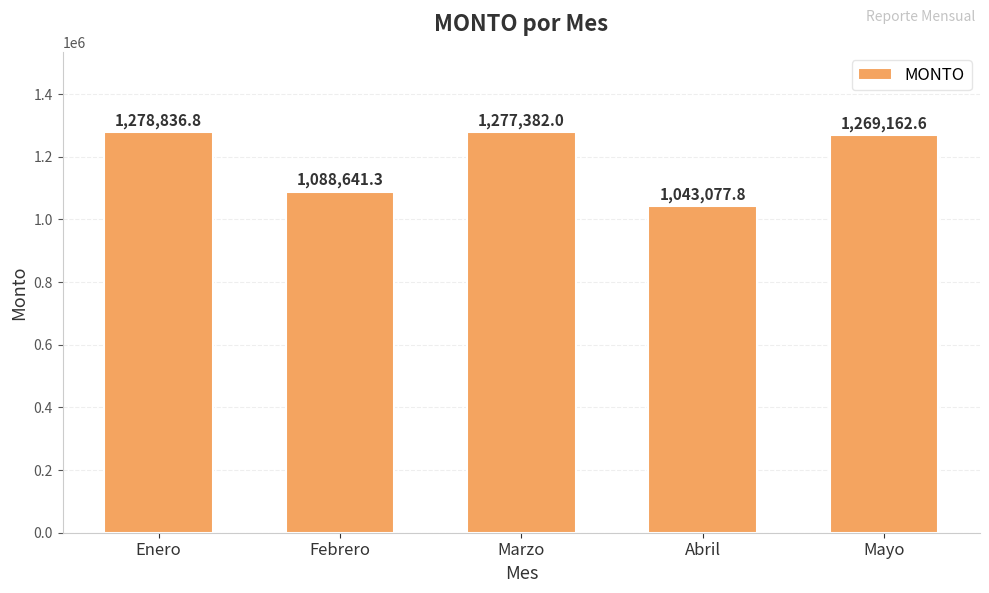

Rank the categories by value from highest to lowest.

Enero, Marzo, Mayo, Febrero, Abril